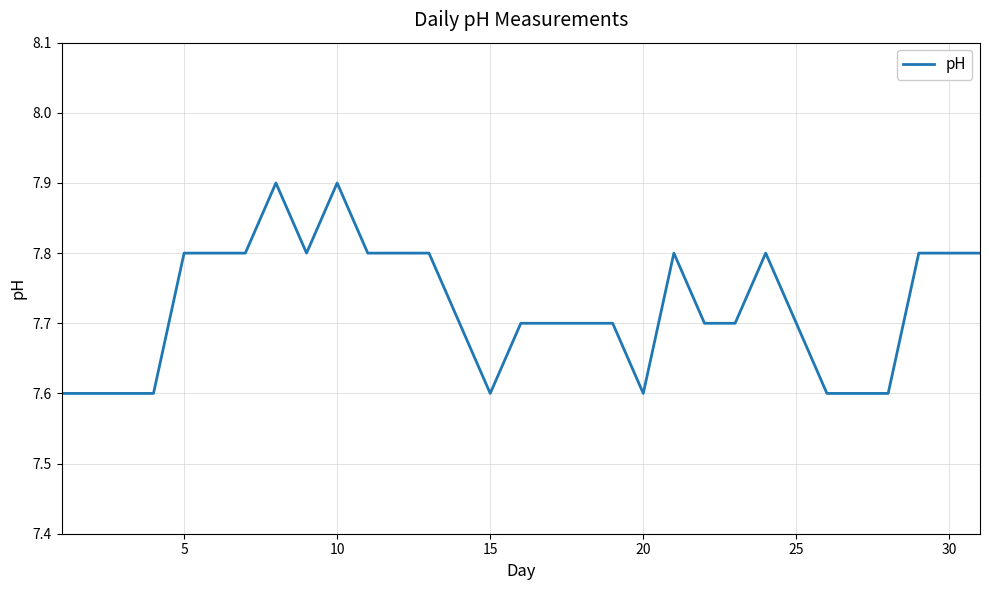

What is the maximum value shown in the chart?

7.9